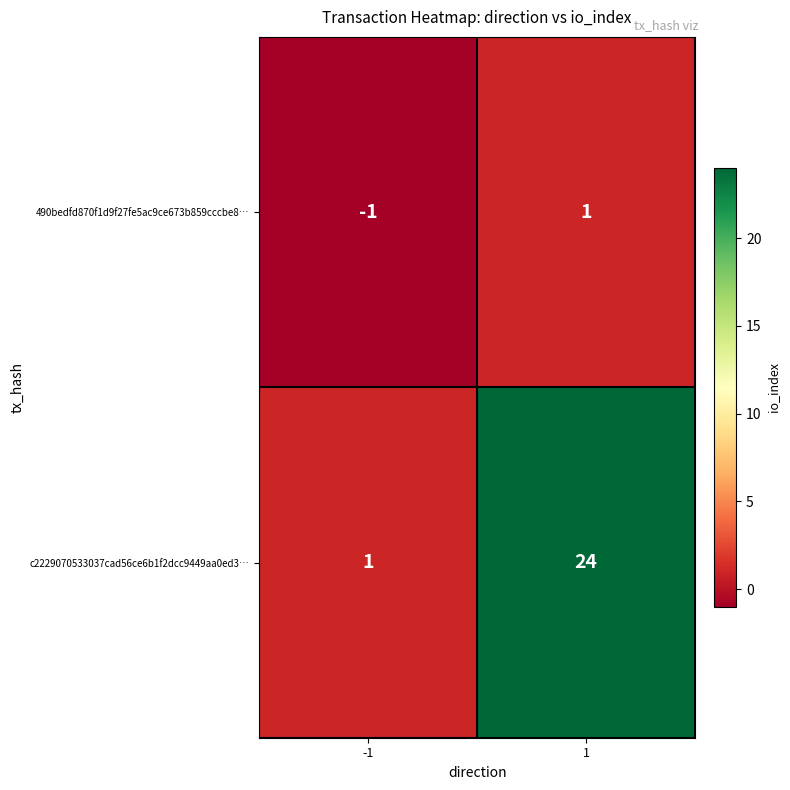

List the labels in order of 490bedfd870f1d9f27fe5ac9ce673b859cccbe8… value, largest first.

1, -1